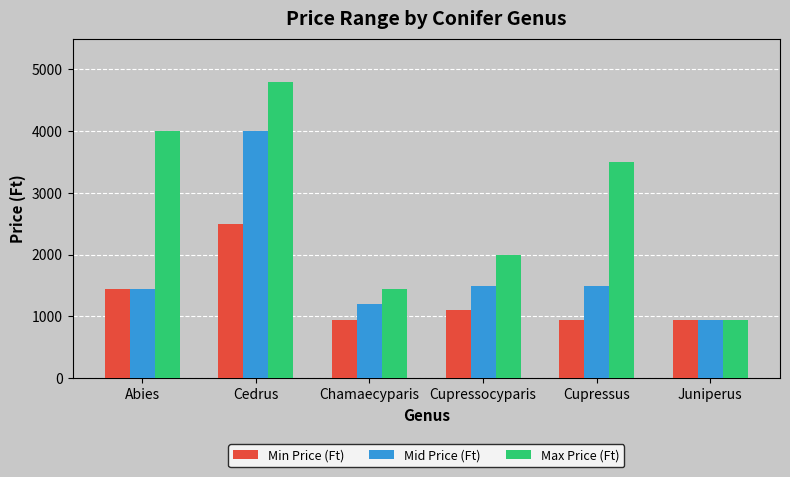

Does the chart contain stacked bars?

No